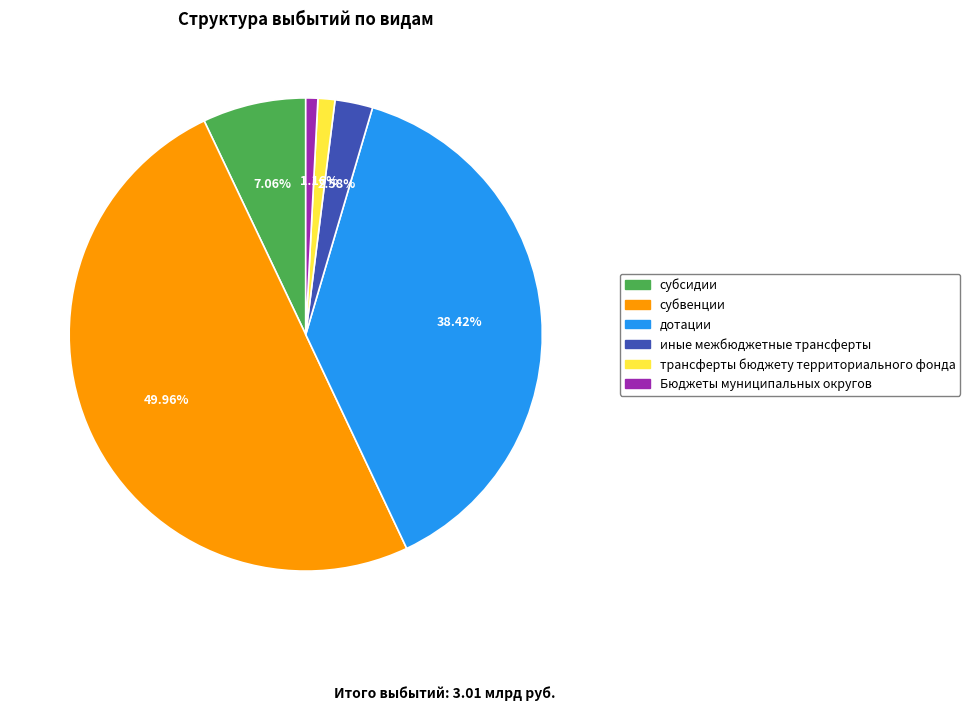

Is трансферты бюджету территориального фонда the majority of the pie?

No